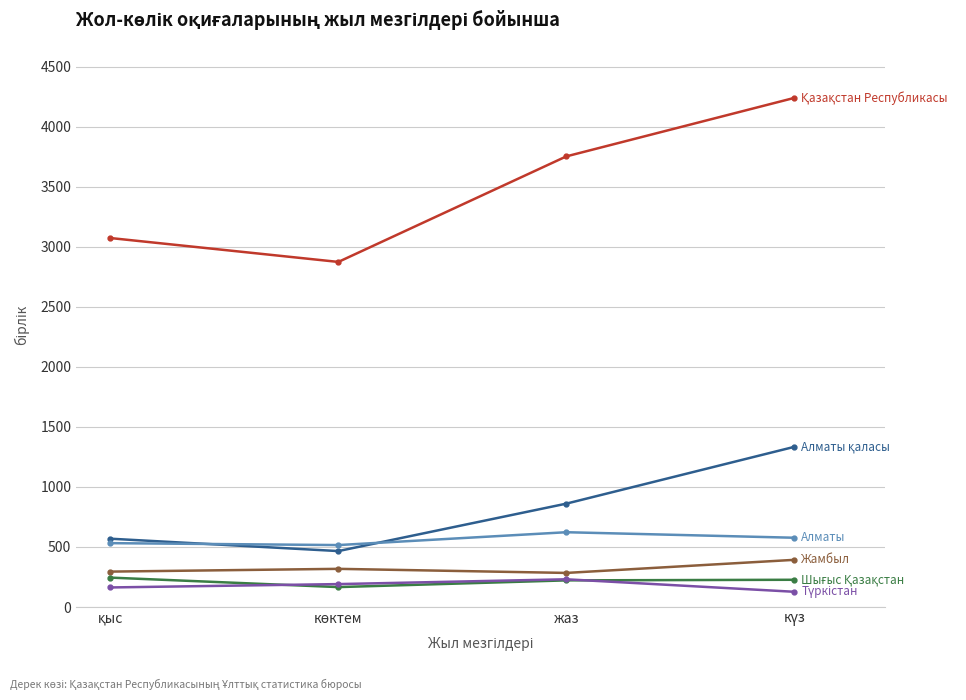

What is the smallest value displayed?

127